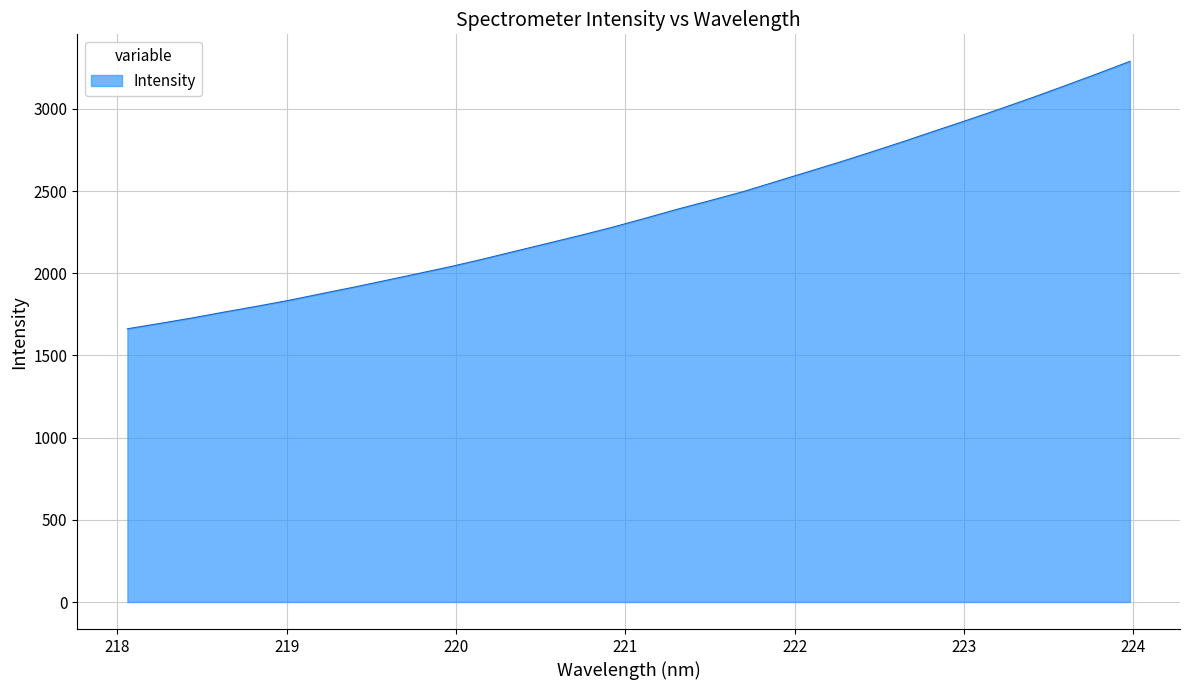

What is the smallest value displayed?

1662.6